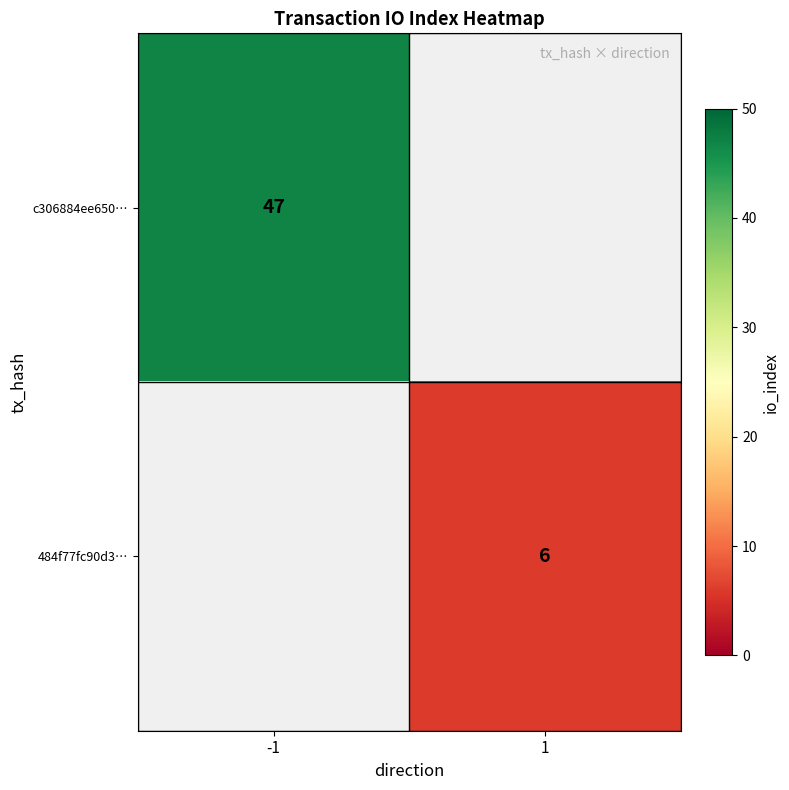

The value of 484f77fc90d3… at 1 is 3. True or false?

False